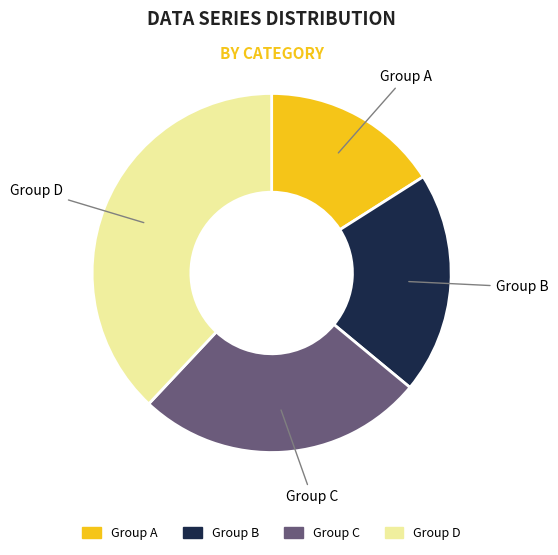

Is there a majority slice in this chart?

No